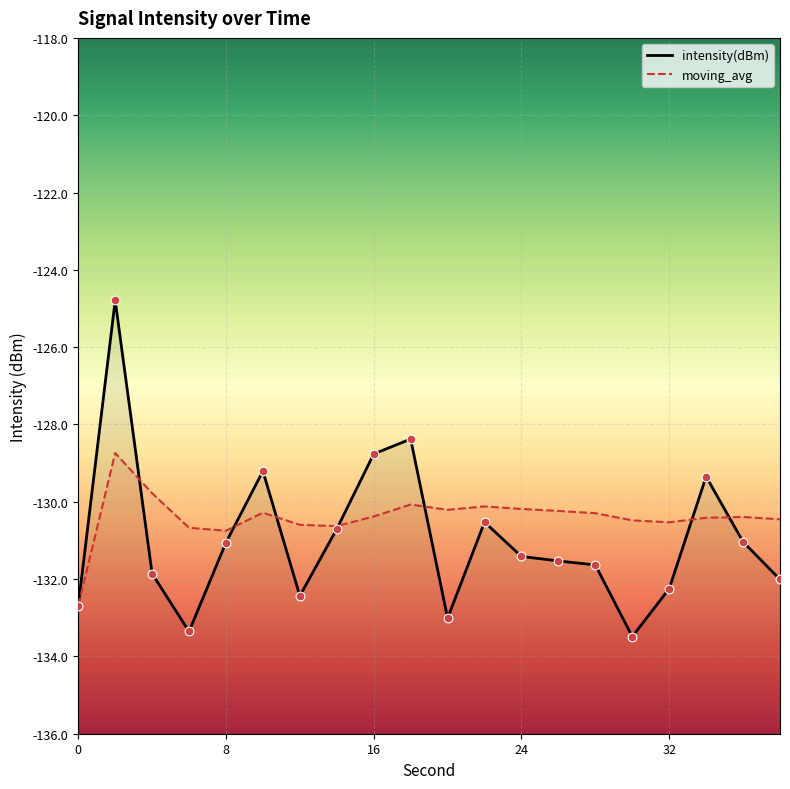

At how many categories does at least one series exceed -126?

1